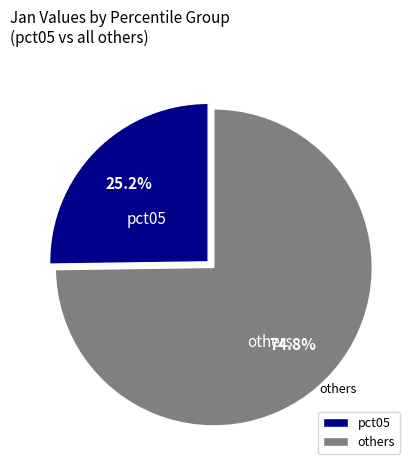

How much of the chart is everything except pct05?

74.8%